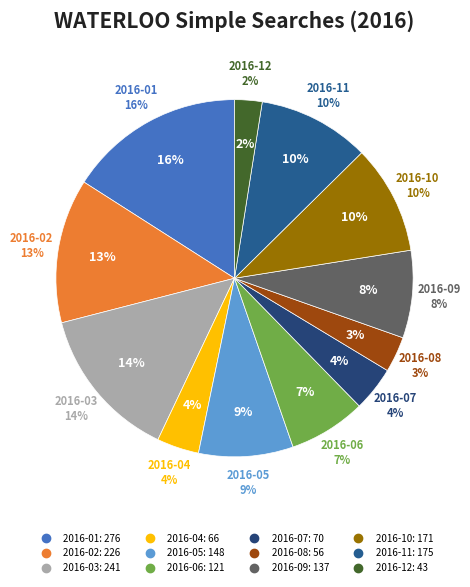

Combined, do 2016-01 and 2016-05 account for over 50%?

No